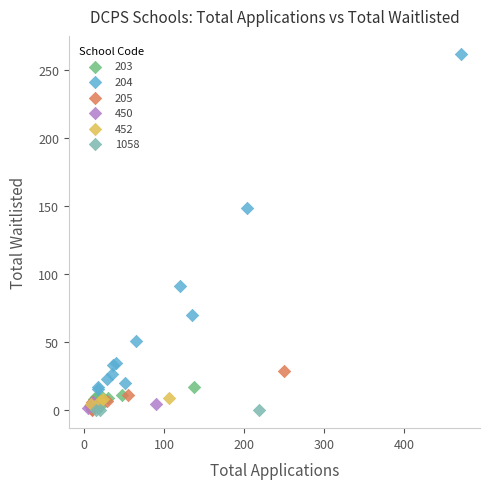

What are all the series names shown in the legend?

203, 204, 205, 450, 452, 1058